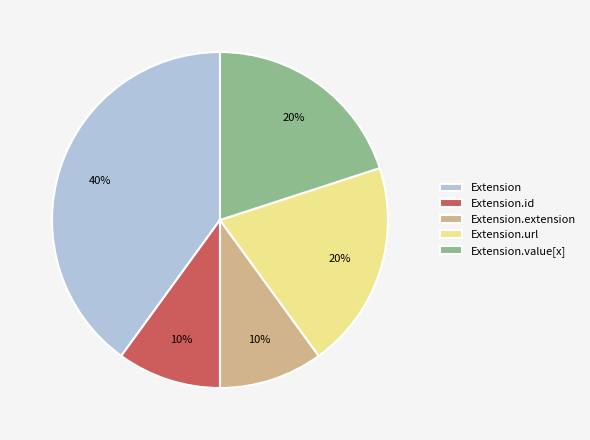

Is the sum of Extension.value[x] and Extension.id greater than half?

No